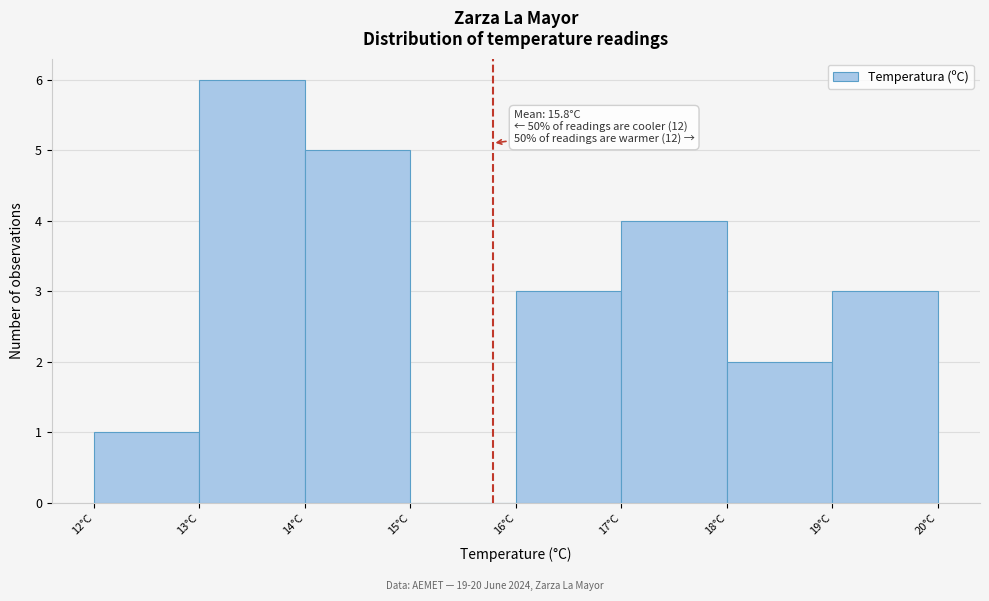

Over which range of the x-axis is the bar tallest?

13 to 14